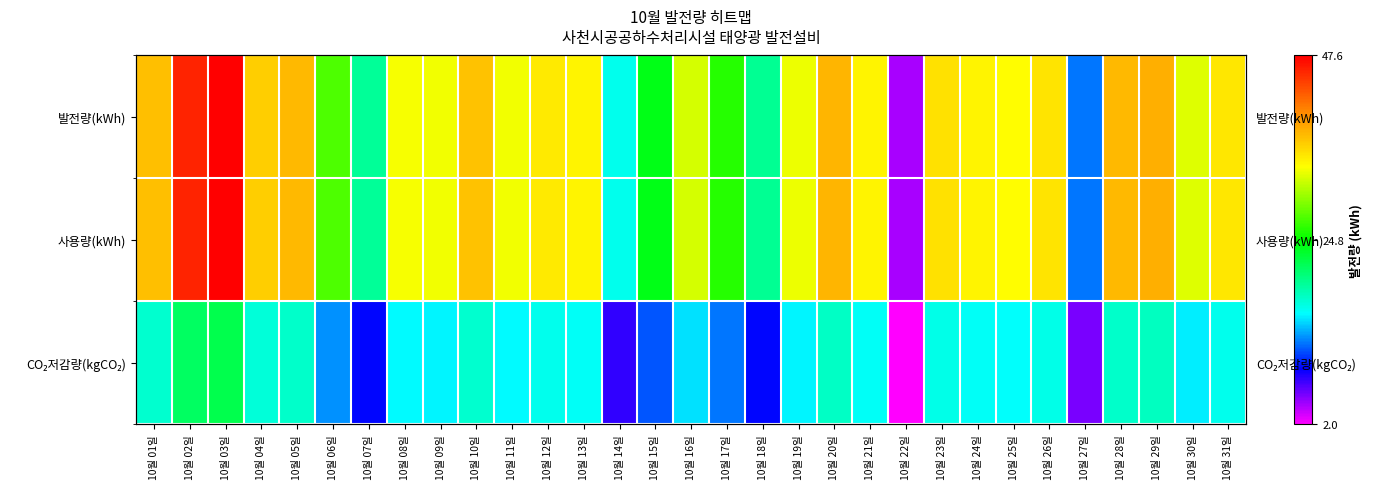

At how many categories does at least one series exceed 0?

31